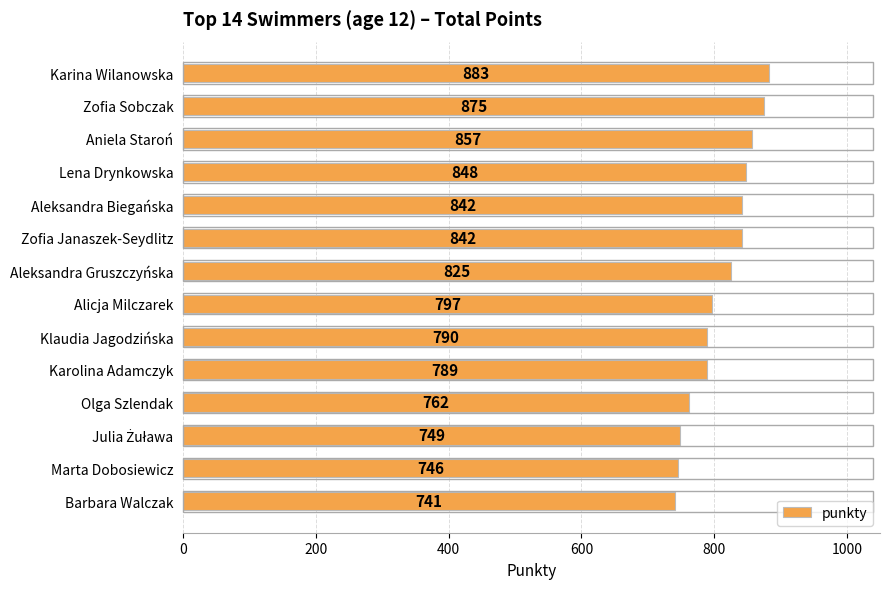

True or false: the data shows 875 at Zofia Sobczak.

True